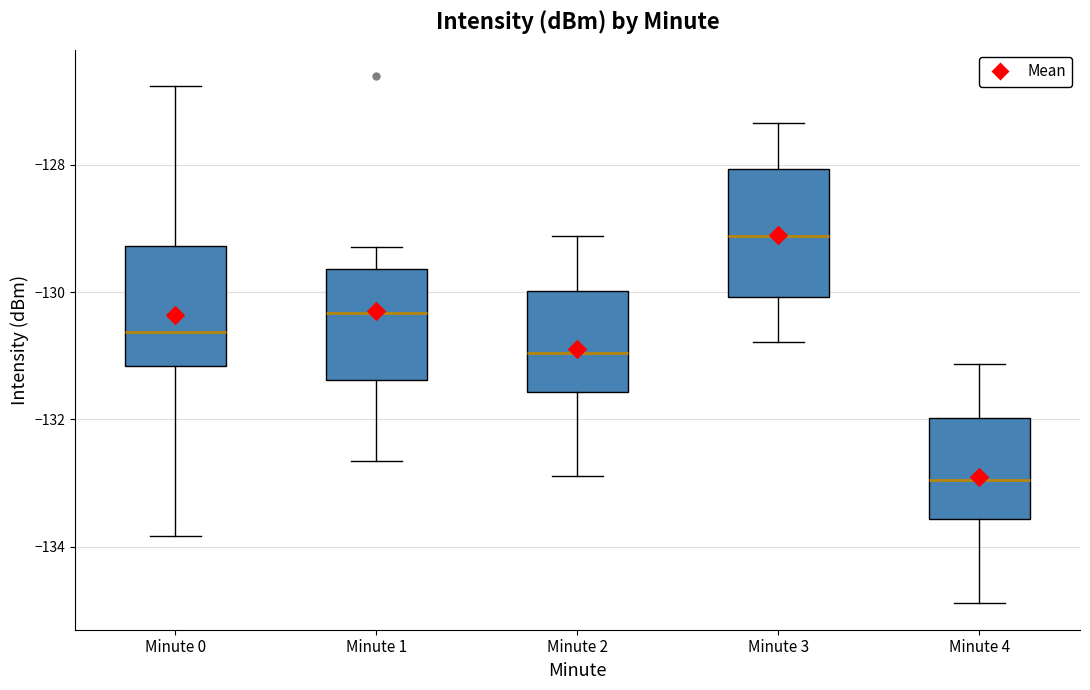

Reading left to right, read every box against the y-axis: the position of its median line, the range the box covers, and the ends of its whiskers. The values are not printed on the chart, so give them approximately, as read against the axis.

Minute 0: median -130.6, box -131.2 to -129.2, whiskers -133.8 to -126.8
Minute 1: median -130.4, box -131.4 to -129.6, whiskers -132.6 to -129.2
Minute 2: median -131.0, box -131.6 to -130.0, whiskers -132.8 to -129.2
Minute 3: median -129.2, box -130.0 to -128.0, whiskers -130.8 to -127.4
Minute 4: median -133.0, box -133.6 to -132.0, whiskers -134.8 to -131.2